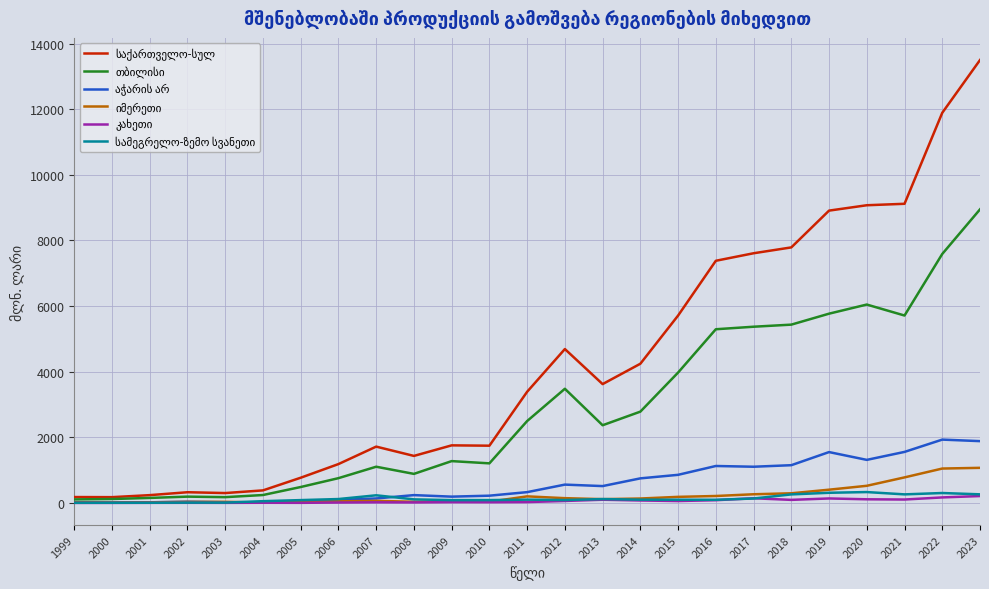

List the series in order of their peak value, lowest first.

კახეთი, სამეგრელო-ზემო სვანეთი, იმერეთი, აჭარის არ, თბილისი, საქართველო-სულ